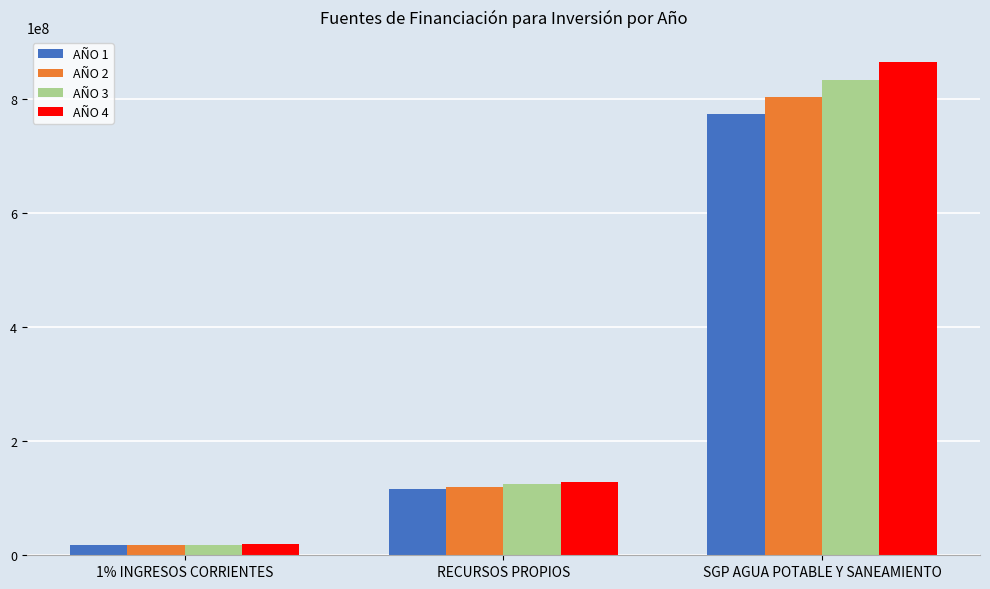

The value of AÑO 4 at SGP AGUA POTABLE Y SANEAMIENTO is 1246872521. True or false?

False